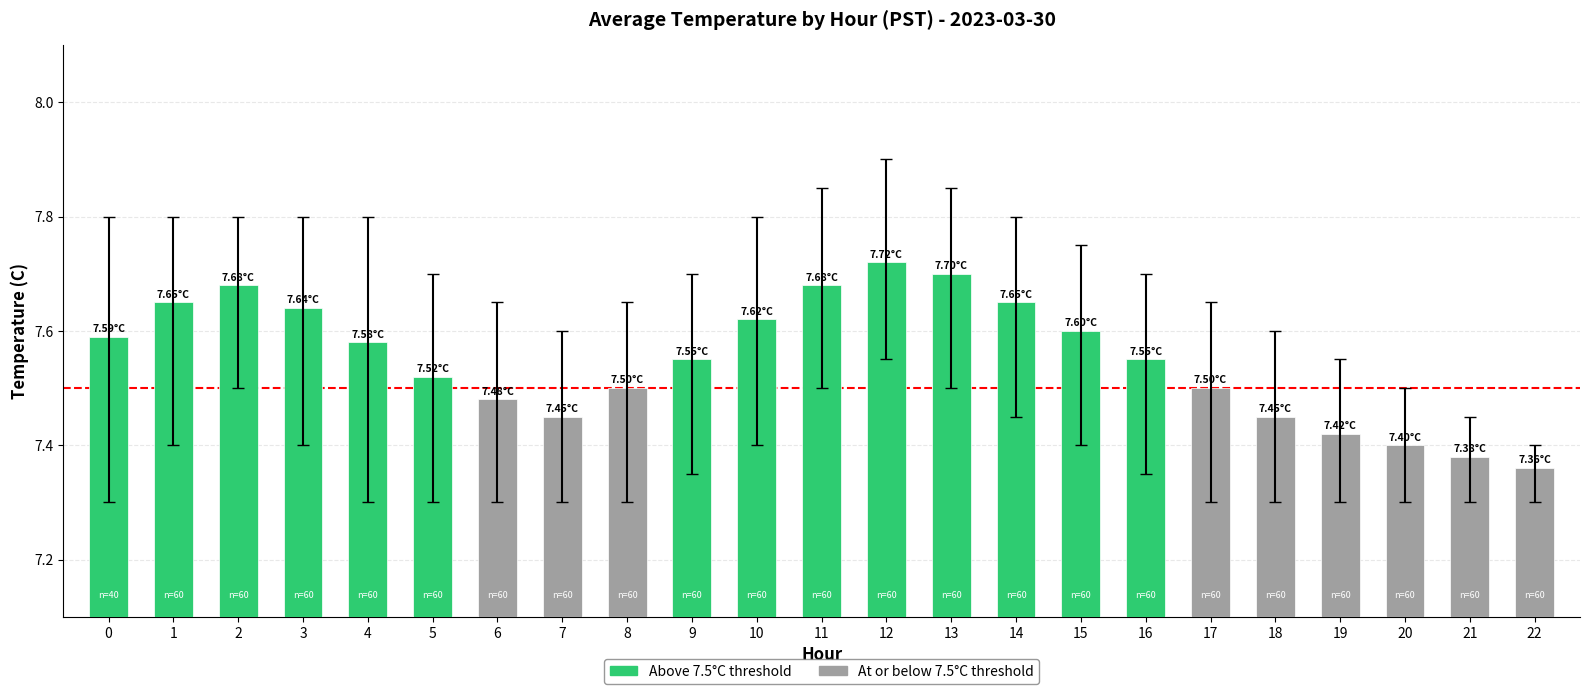

What is the difference between the values at 18 and 5?

0.1